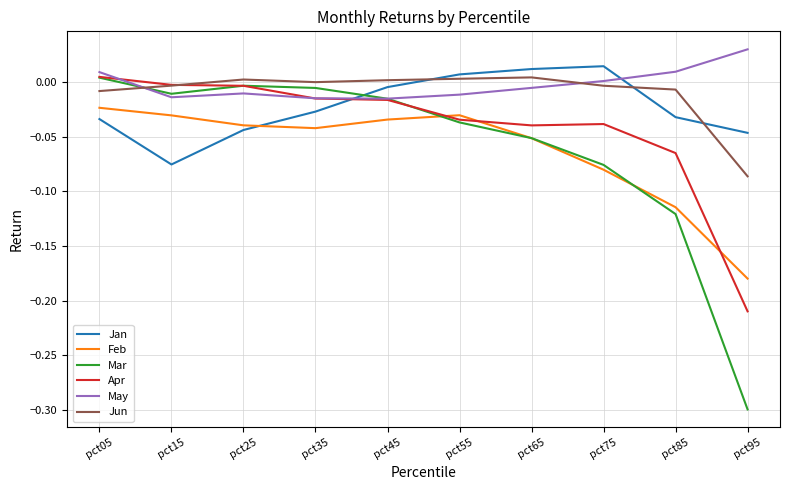

Which series changed the most between pct05 and pct75?

Mar